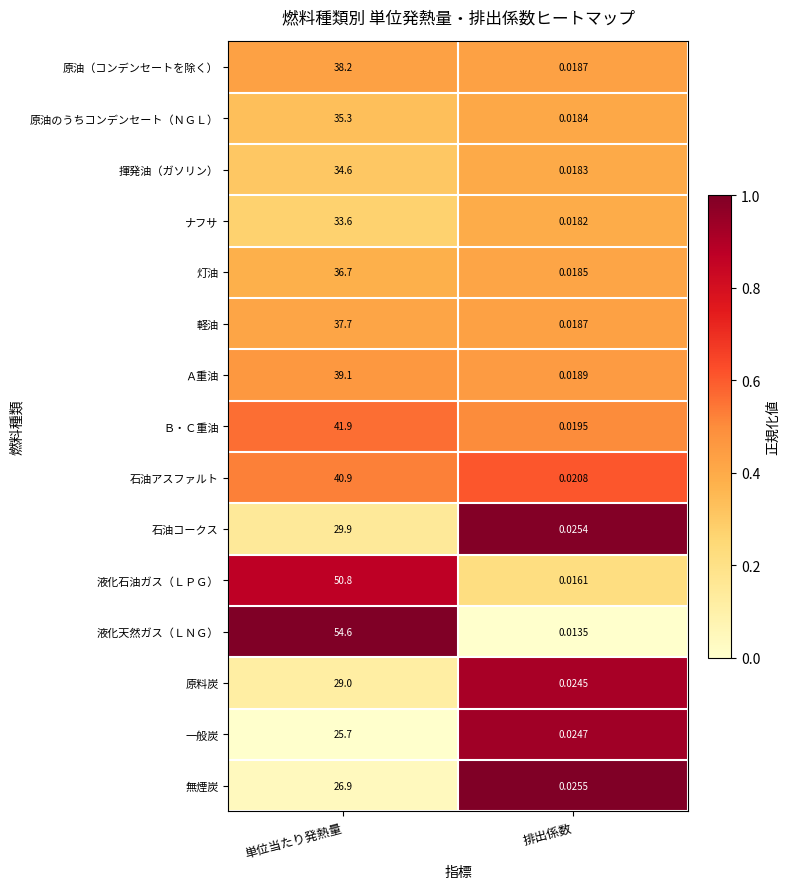

Rank the series by their maximum value, from lowest to highest.

一般炭, 無煙炭, 原料炭, 石油コークス, ナフサ, 揮発油（ガソリン）, 原油のうちコンデンセート（ＮＧＬ）, 灯油, 軽油, 原油（コンデンセートを除く）, Ａ重油, 石油アスファルト, Ｂ・Ｃ重油, 液化石油ガス（ＬＰＧ）, 液化天然ガス（ＬＮＧ）